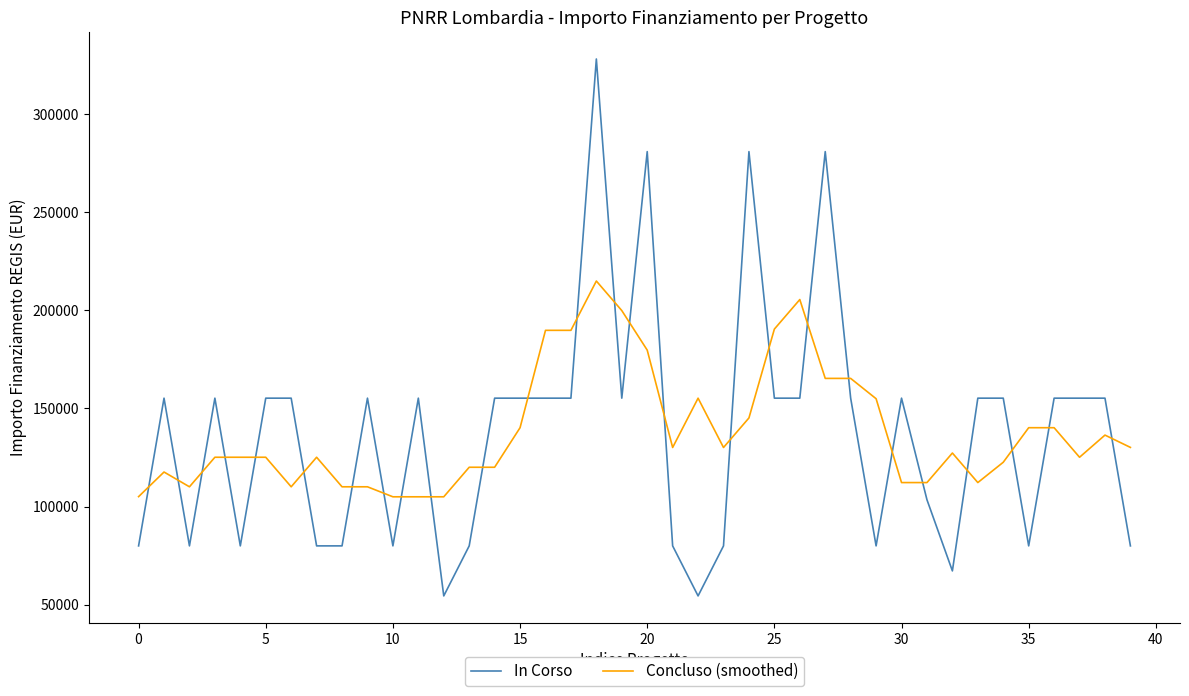

Which series has the largest range (max minus min)?

In Corso